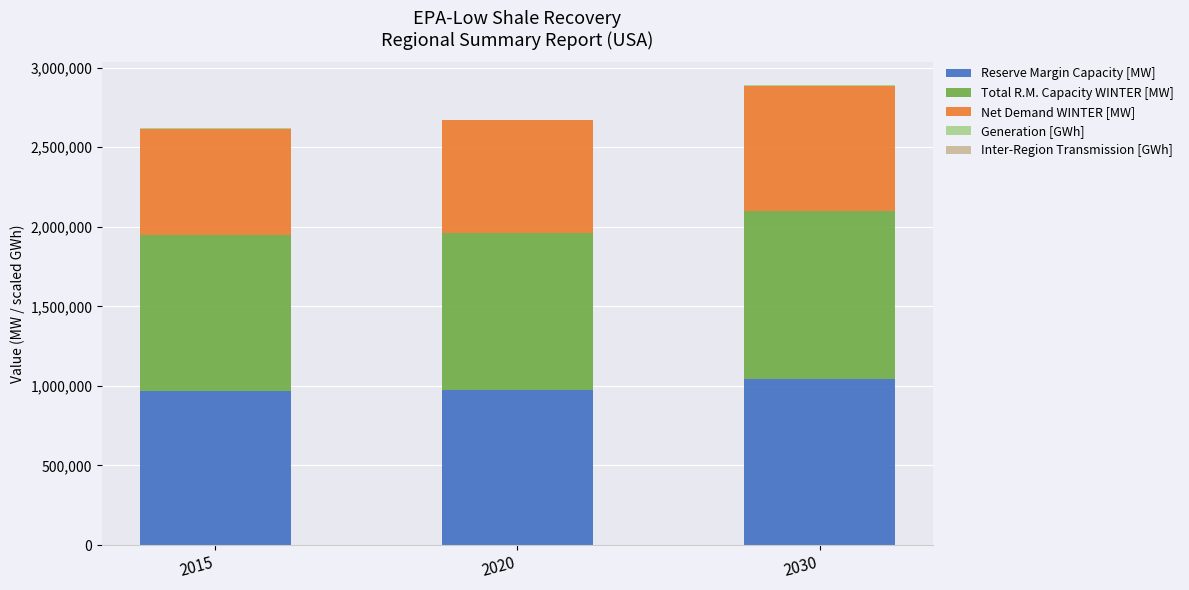

What is the maximum value for Reserve Margin Capacity [MW]?

1044145.0